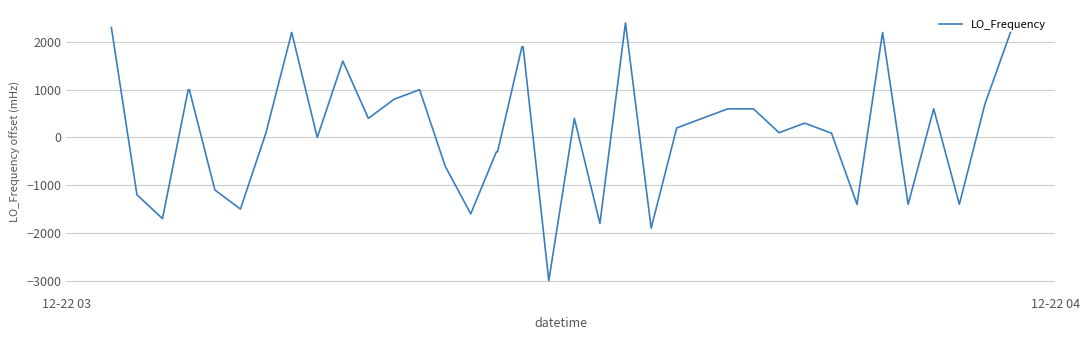

True or false: the data has more than 0 interior local peaks.

True